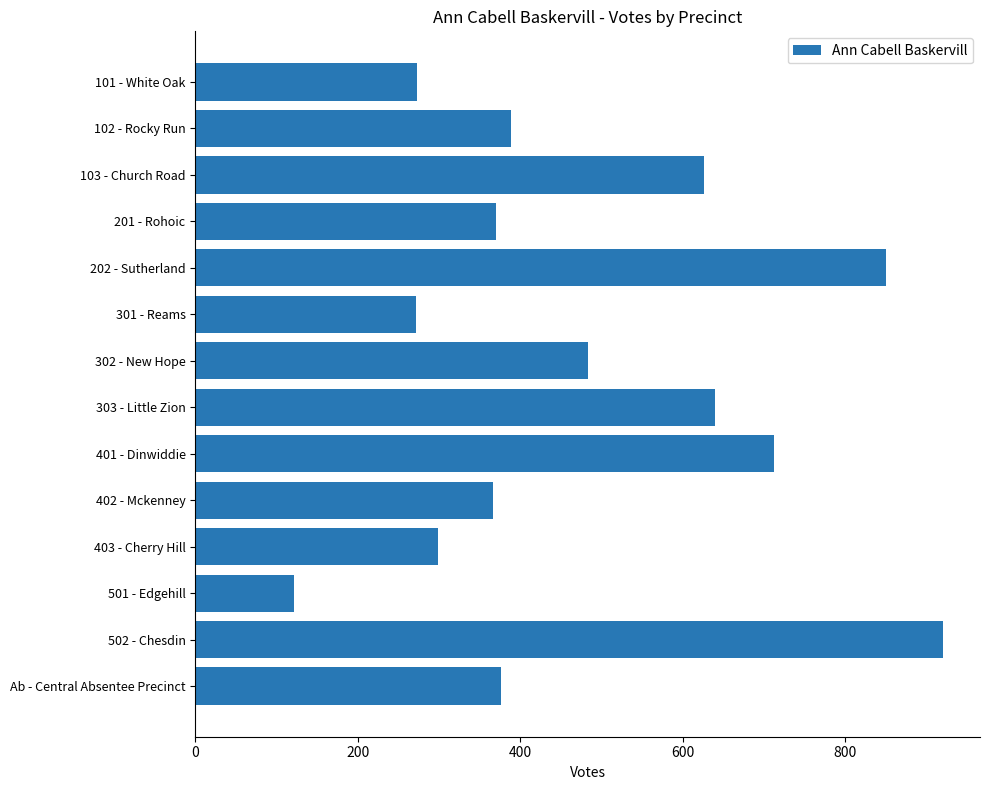

The value at 201 - Rohoic is 370. True or false?

True